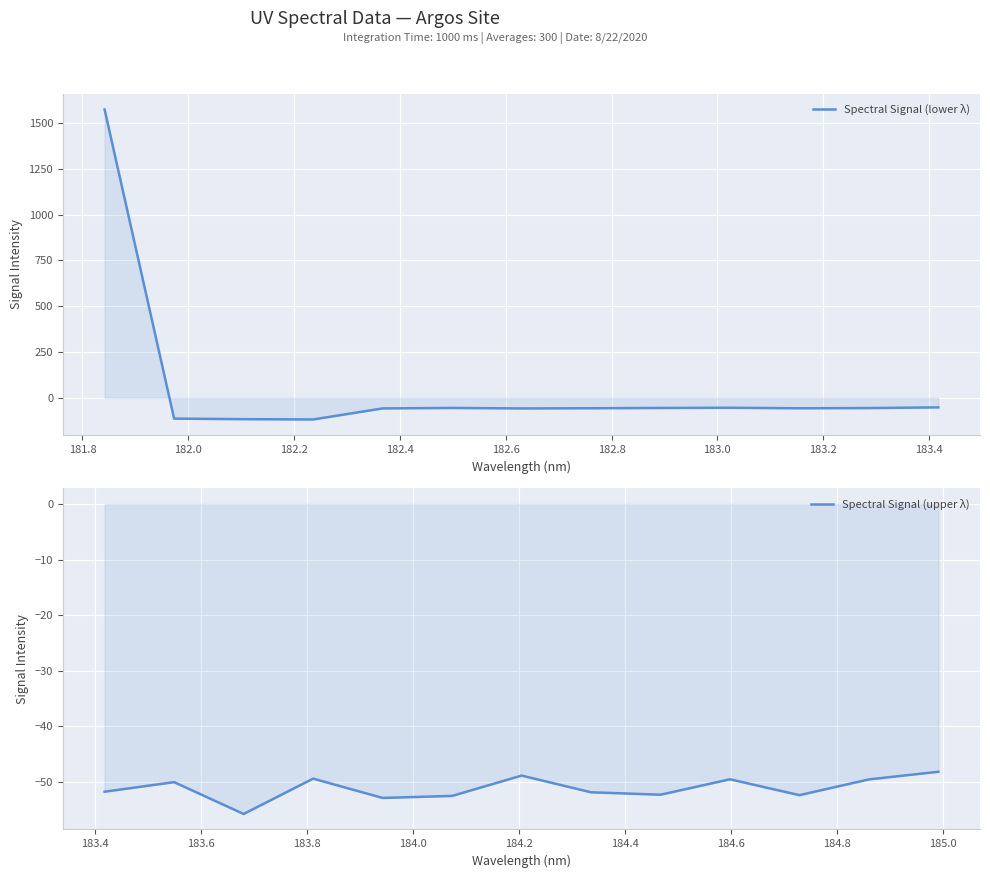

Reading right to left, list all the values displayed in this chart.

Spectral Signal (lower λ): -51.8	-55.4	-56.7	-53.7	-54.9	-56.5	-57.5	-54.9	-57.3	-117.7	-116.1	-113.0	1573.3
Spectral Signal (upper λ): -48.2	-49.6	-52.4	-49.6	-52.3	-51.9	-48.9	-52.5	-52.9	-49.4	-55.8	-50.1	-51.8